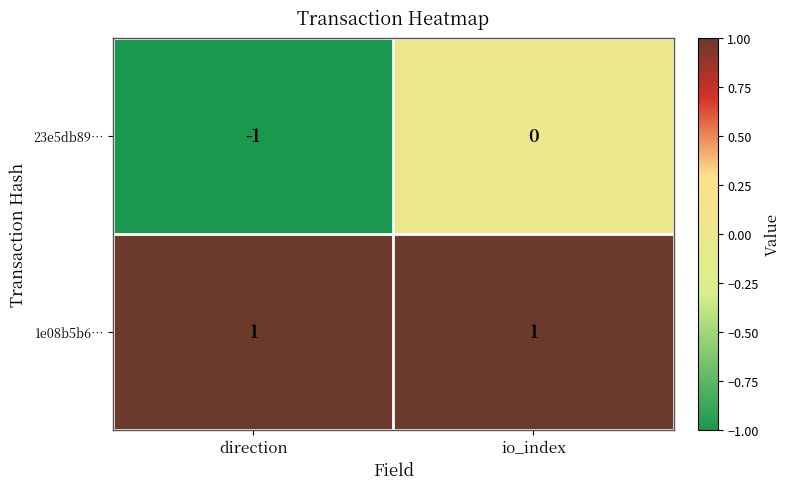

How many categories are shown in the chart?

2